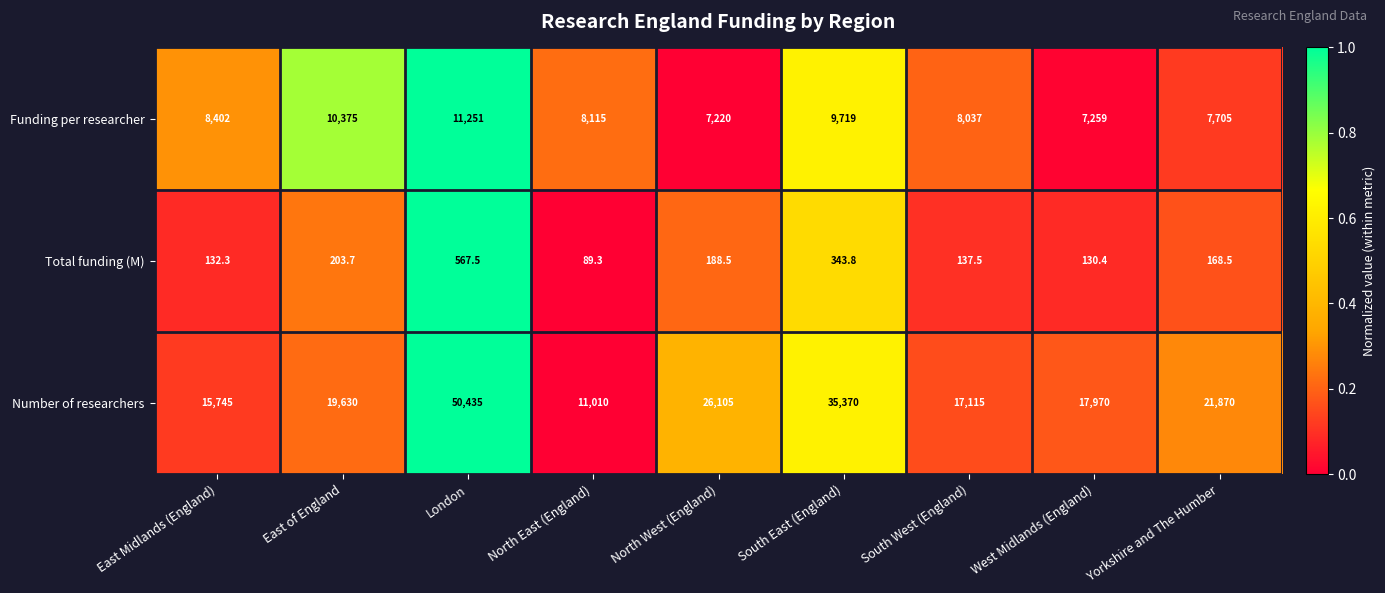

What is the approximate value of Funding per researcher at London?

11251.0